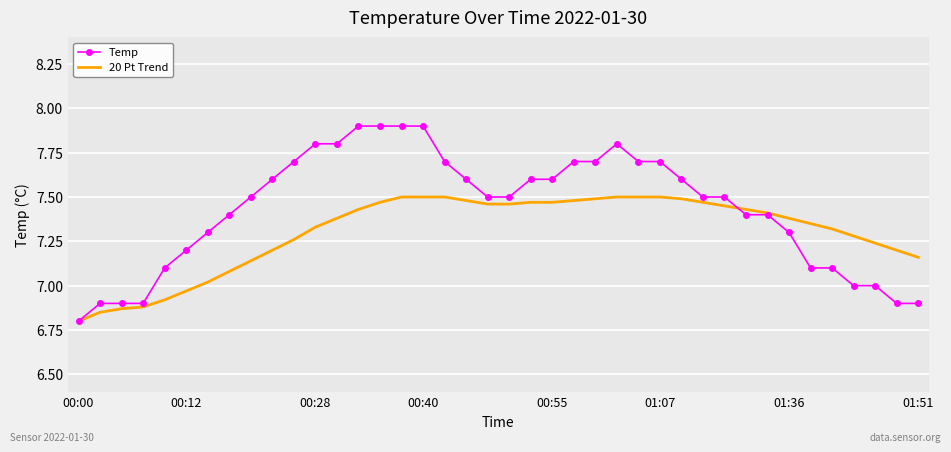

List the series in order of their peak value, lowest first.

20 Pt Trend, Temp